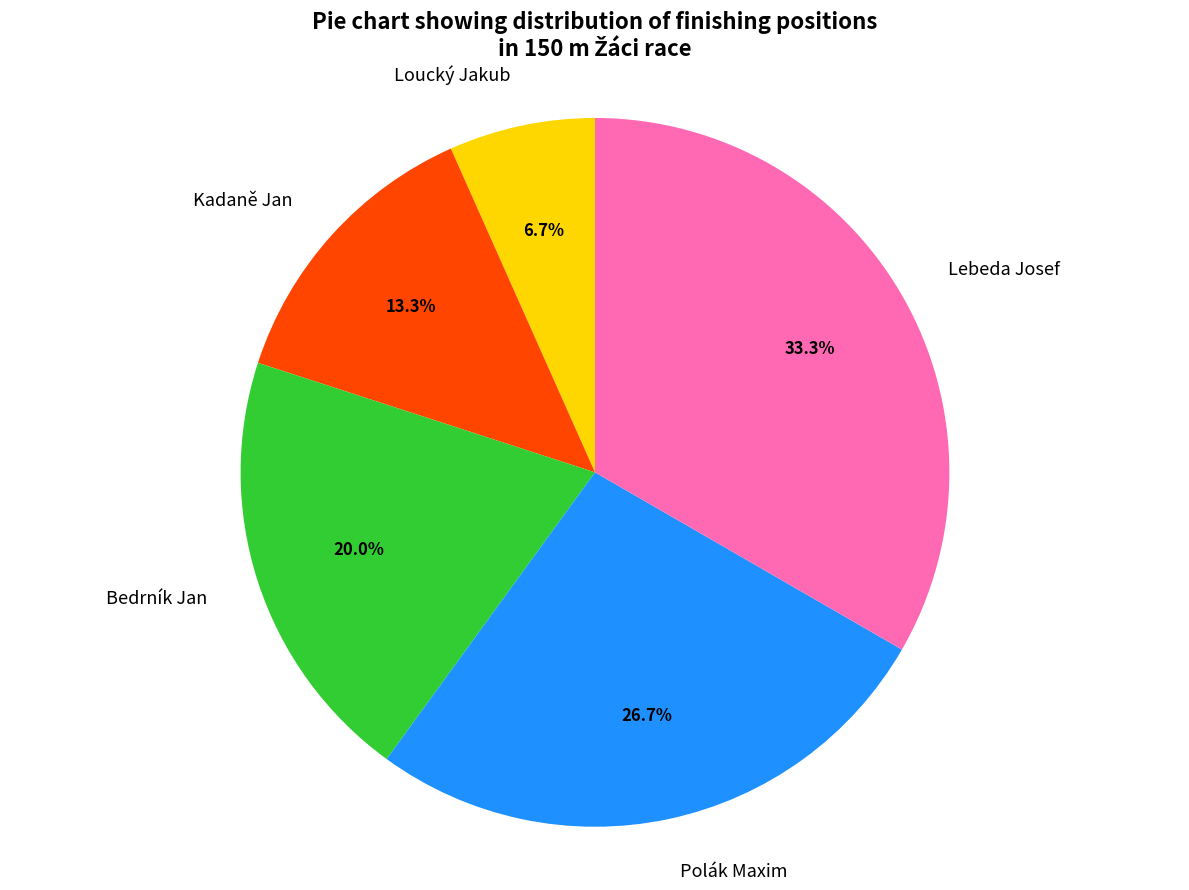

Rank the categories by value from lowest to highest.

Loucký Jakub, Kadaně Jan, Bedrník Jan, Polák Maxim, Lebeda Josef